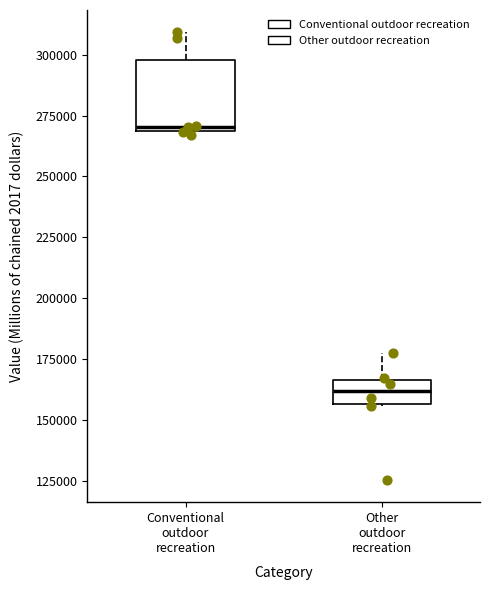

Reading left to right, transcribe this box plot: for each box, give where its median line is, the range the box spans, and where its two whiskers end, as read against the y-axis. The values are not printed on the chart, so give them approximately, as read against the axis.

Conventional outdoor recreation: median 270000 (just above the box's lower edge), box 270000 to 300000, whiskers 265000 to 310000
Other outdoor recreation: median 160000, box 155000 to 165000, whiskers 155000 to 175000